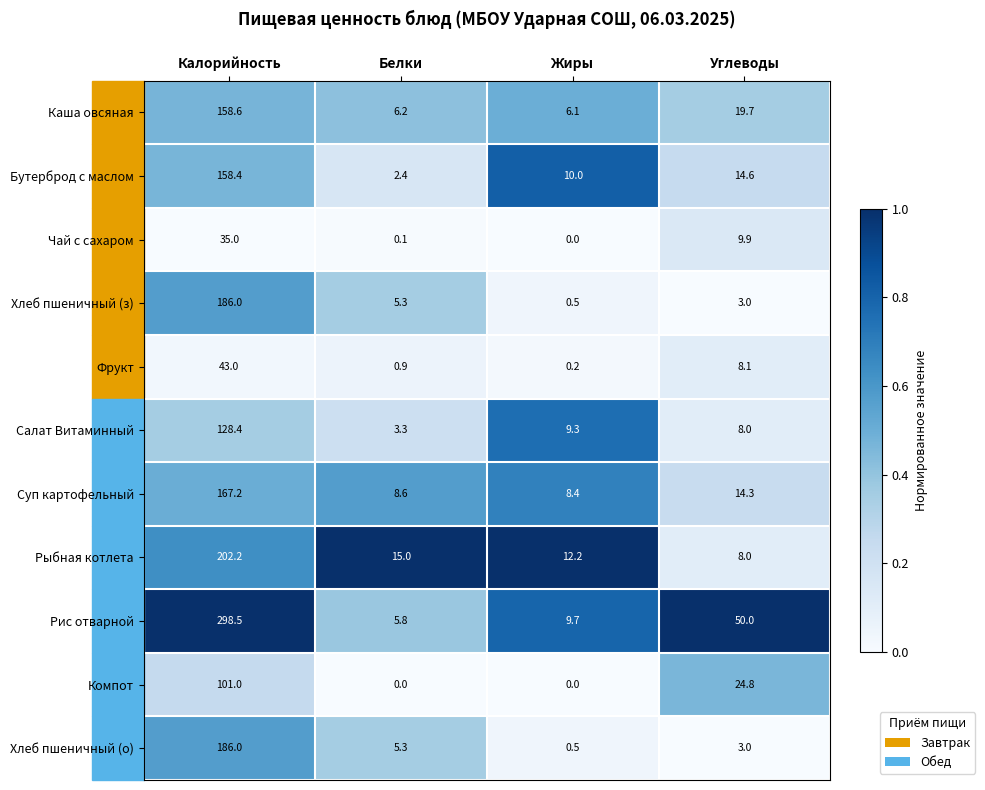

At which label does Чай с сахаром reach its peak?

Калорийность